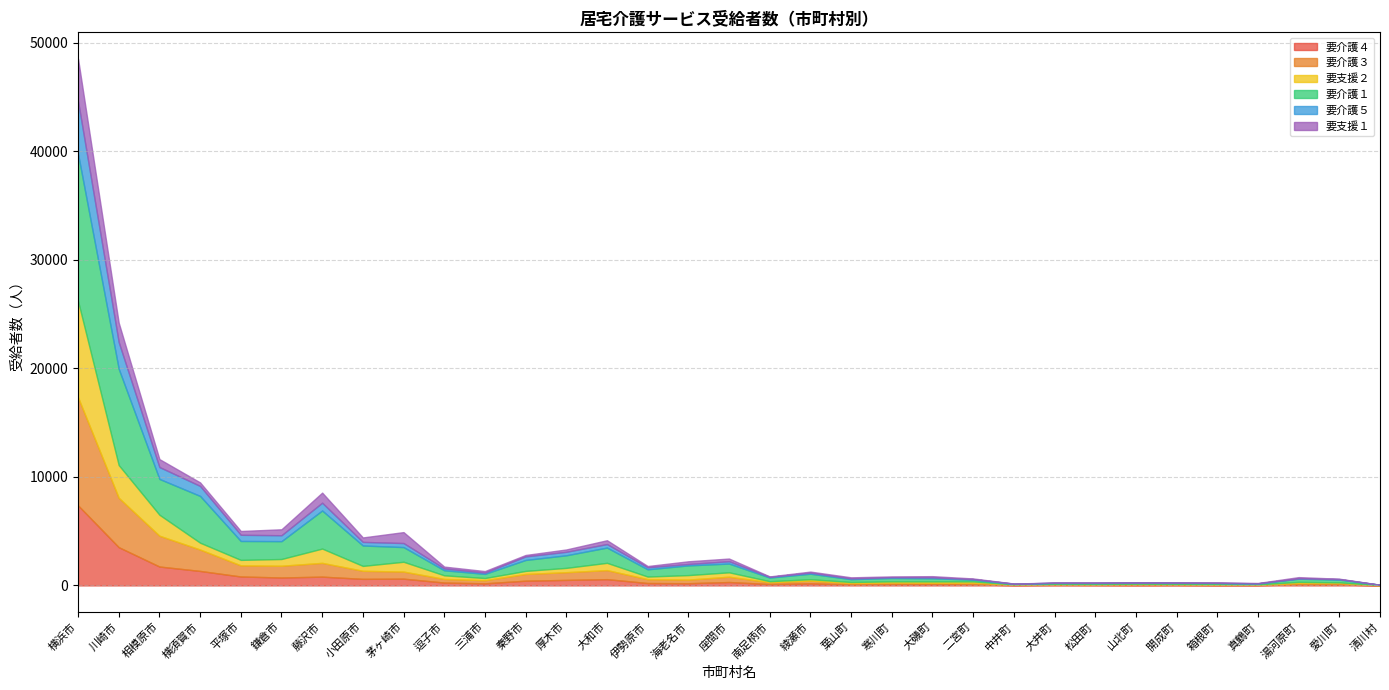

True or false: 要介護５ and 要介護１ intersect in this chart.

False